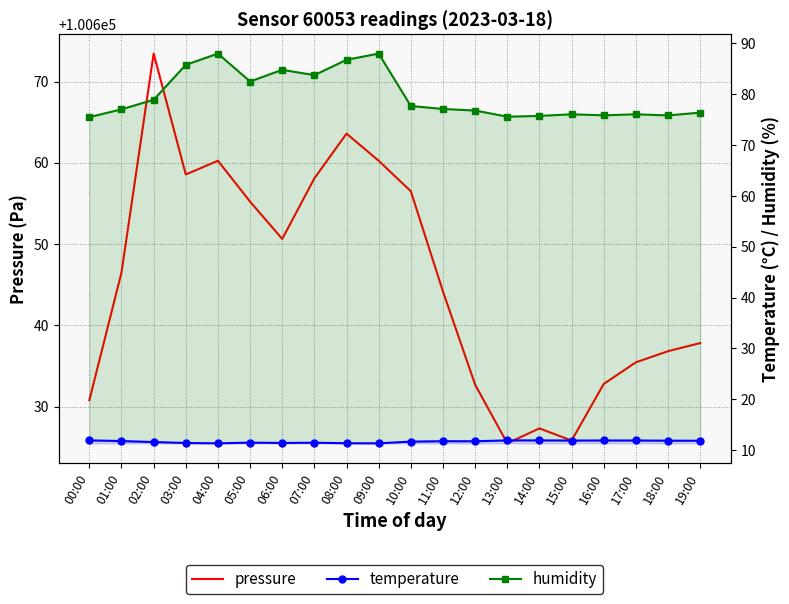

Rank the series by their maximum value, from highest to lowest.

pressure, humidity, temperature